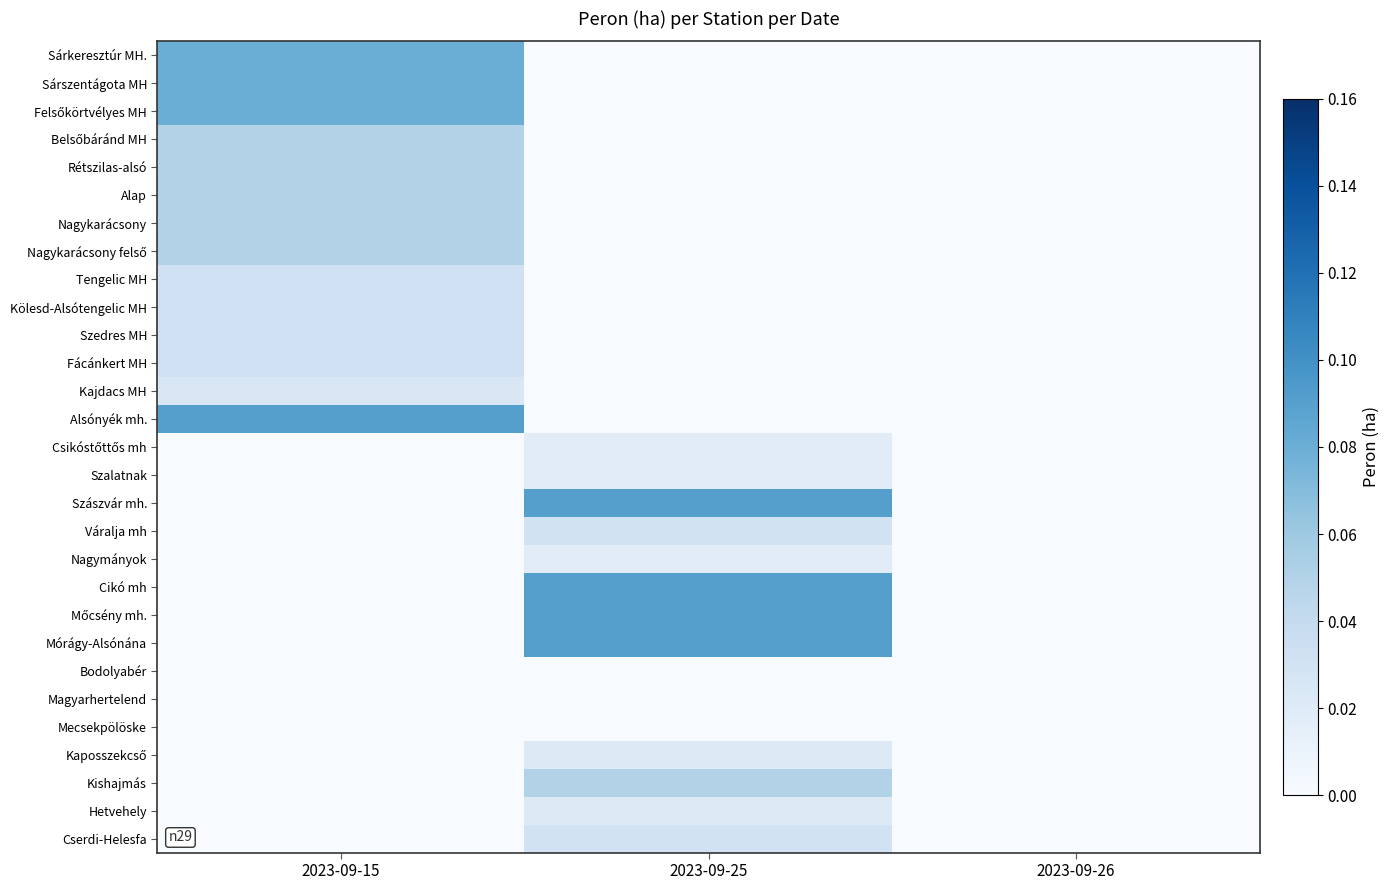

Rank the series by their maximum value, from highest to lowest.

Alsónyék mh., Szászvár mh., Cikó mh, Mőcsény mh., Mórágy-Alsónána, Sárkeresztúr MH., Sárszentágota MH, Felsőkörtvélyes MH, Belsőbáránd MH, Rétszilas-alsó, Alap, Nagykarácsony, Nagykarácsony felső, Kishajmás, Tengelic MH, Kölesd-Alsótengelic MH, Szedres MH, Fácánkert MH, Váralja mh, Cserdi-Helesfa, Kajdacs MH, Kaposszekcső, Hetvehely, Csikóstőttős mh, Szalatnak, Nagymányok, Bodolyabér, Magyarhertelend, Mecsekpölöske